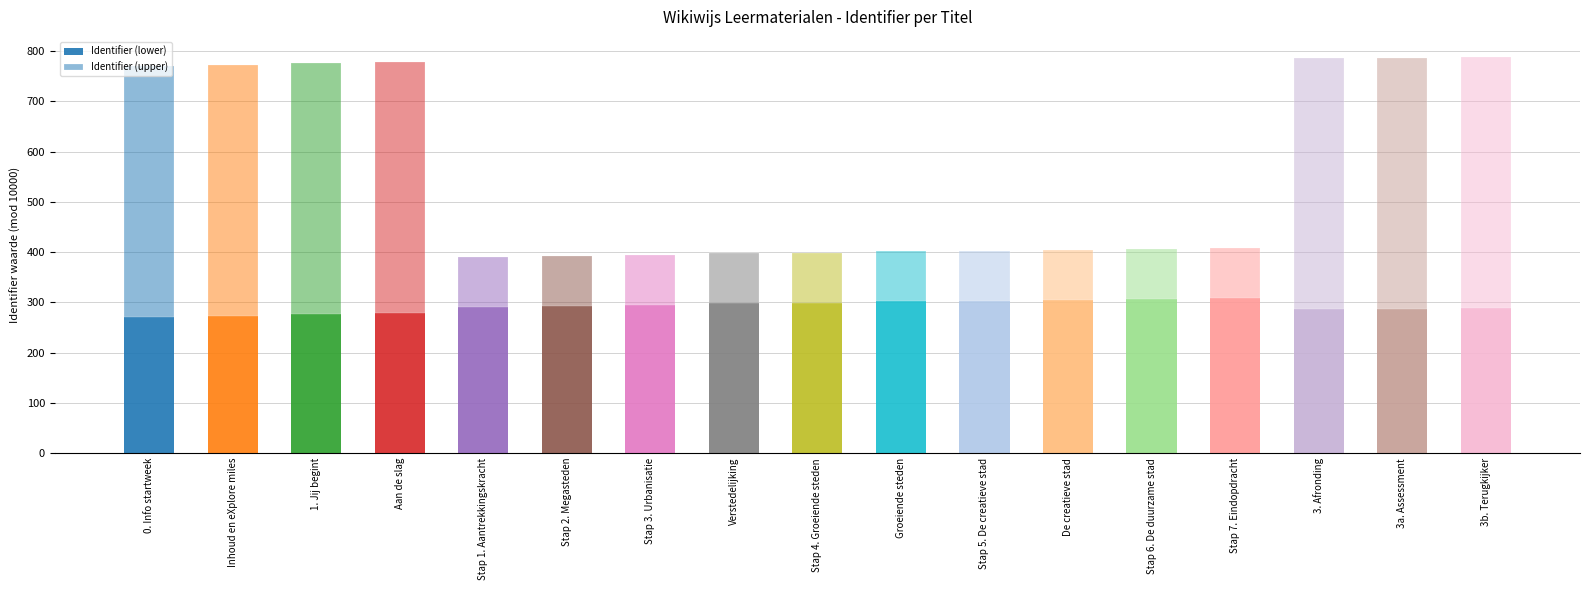

Are the bars horizontal?

No